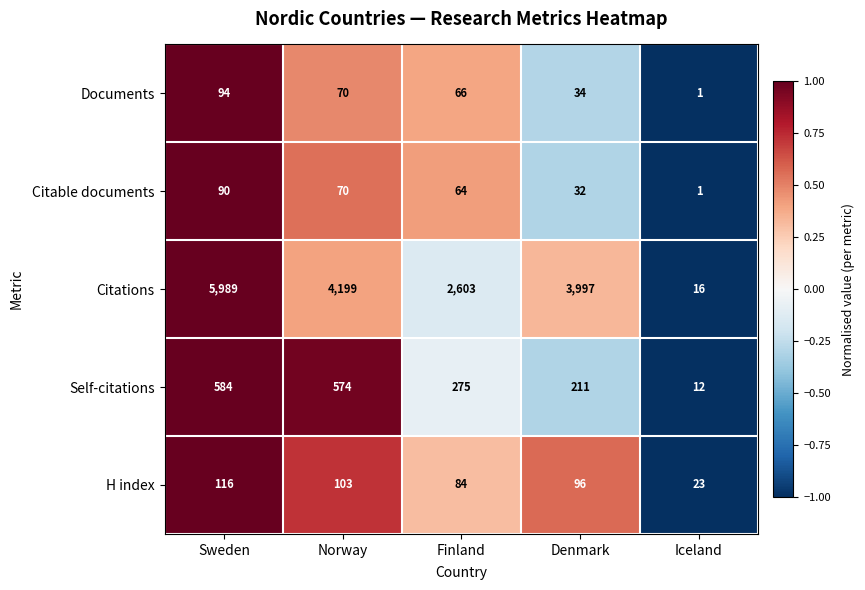

How many categories are shown in the chart?

5